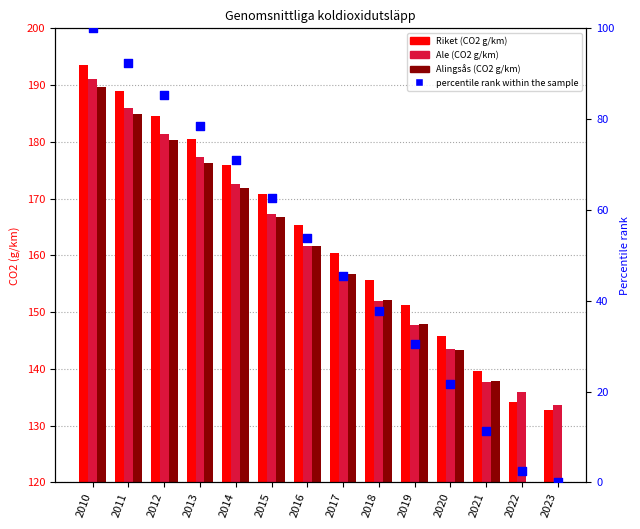

Which series has the widest spread of Y values?

percentile rank within the sample